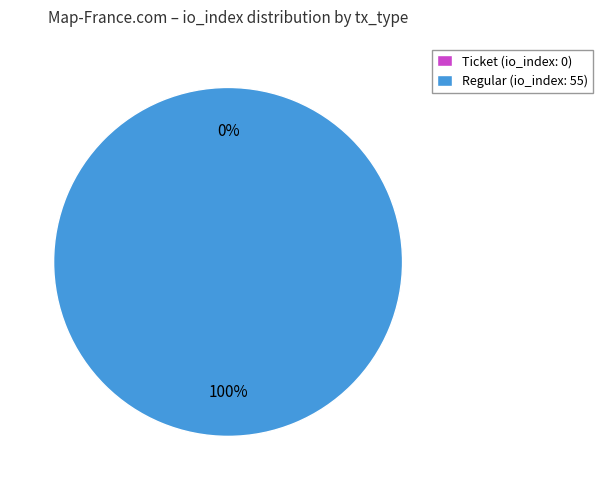

Do Ticket and Regular together represent more than half of the pie?

Yes